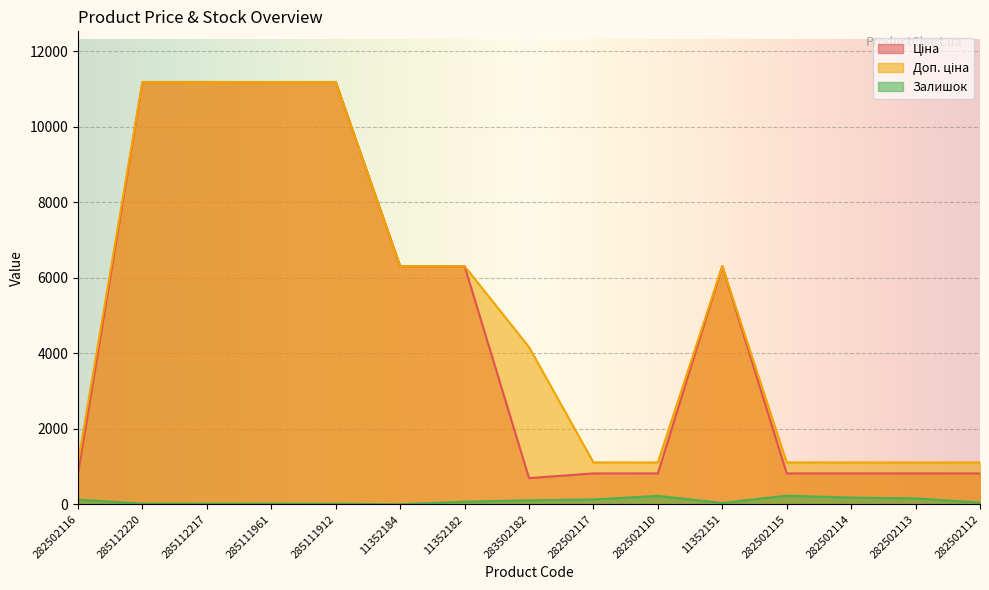

True or false: Залишок and Ціна intersect in this chart.

False